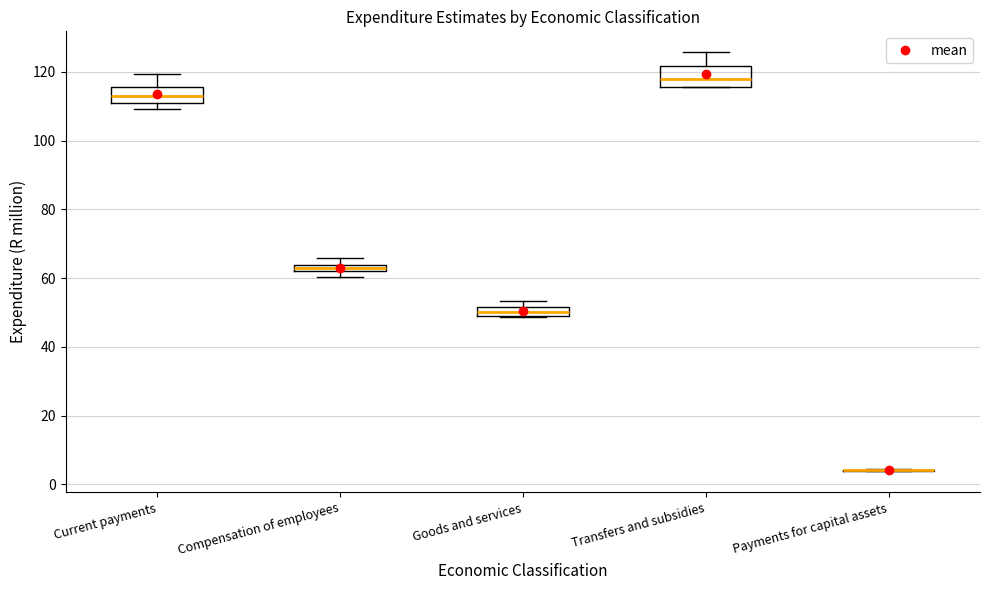

Where is the lower edge of the box for Current payments on the y-axis? The values are not printed on the chart, so give them approximately, as read against the axis.

110